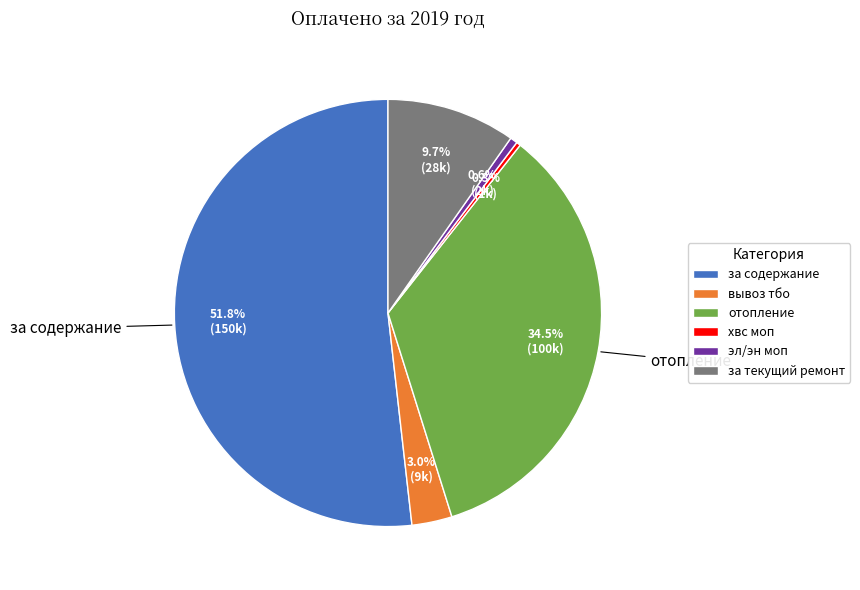

What is the ratio of the value at за содержание to the value at хвс моп?

161.5